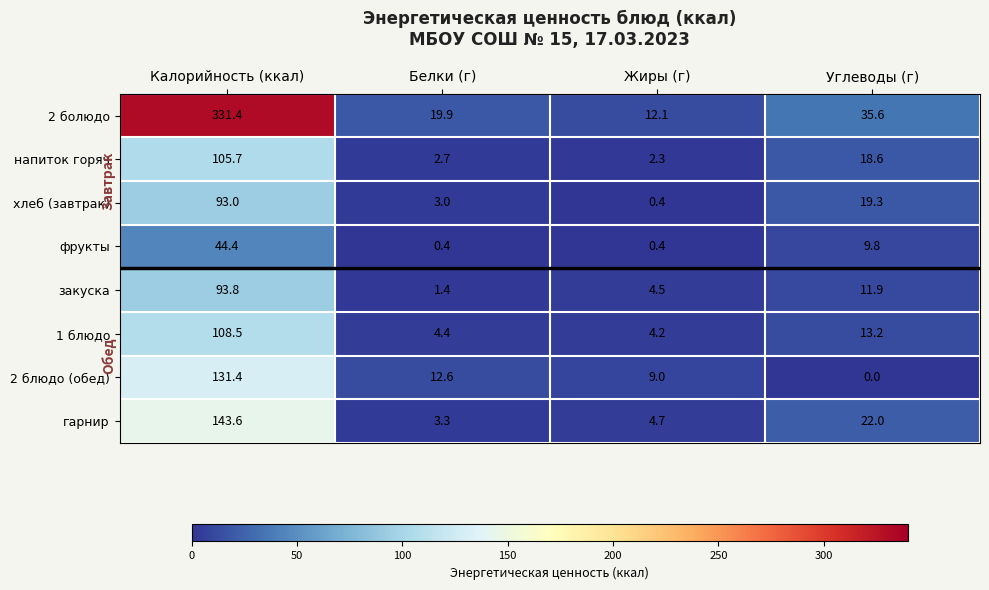

At which label is гарнир closest to 73?

Углеводы (г)